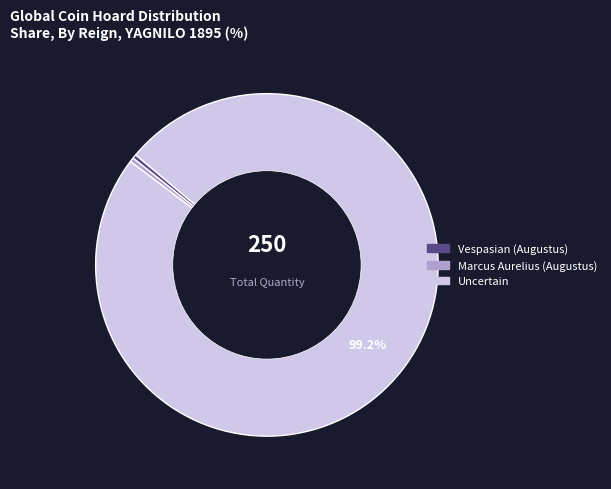

What is the largest slice in the pie chart?

Uncertain